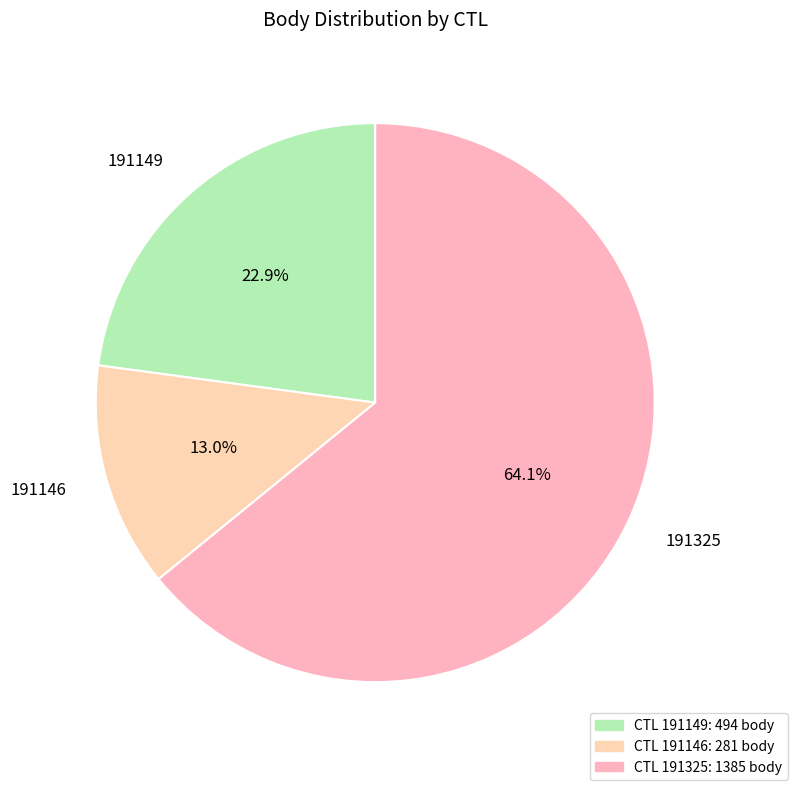

Rank the categories by value from highest to lowest.

191325, 191149, 191146